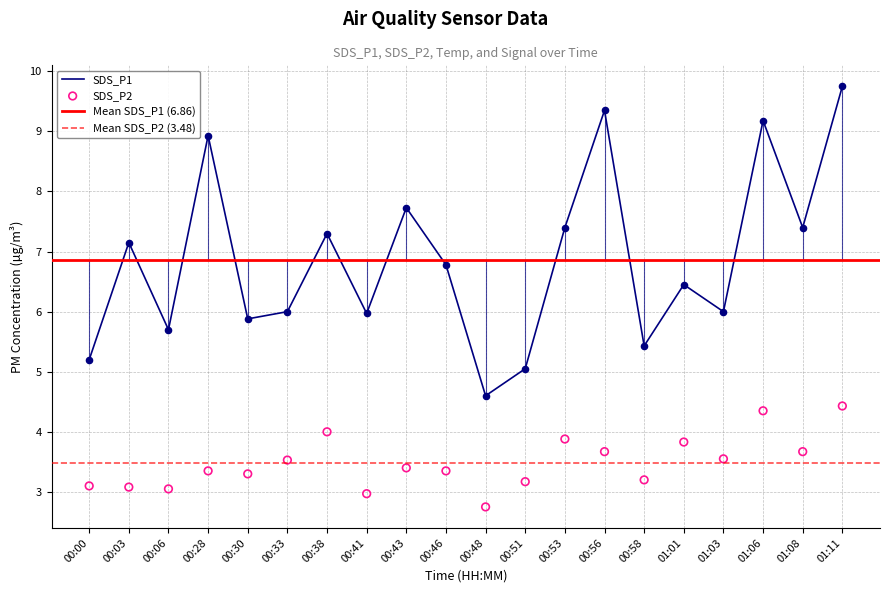

Which series contains the lowest Y value?

SDS_P2